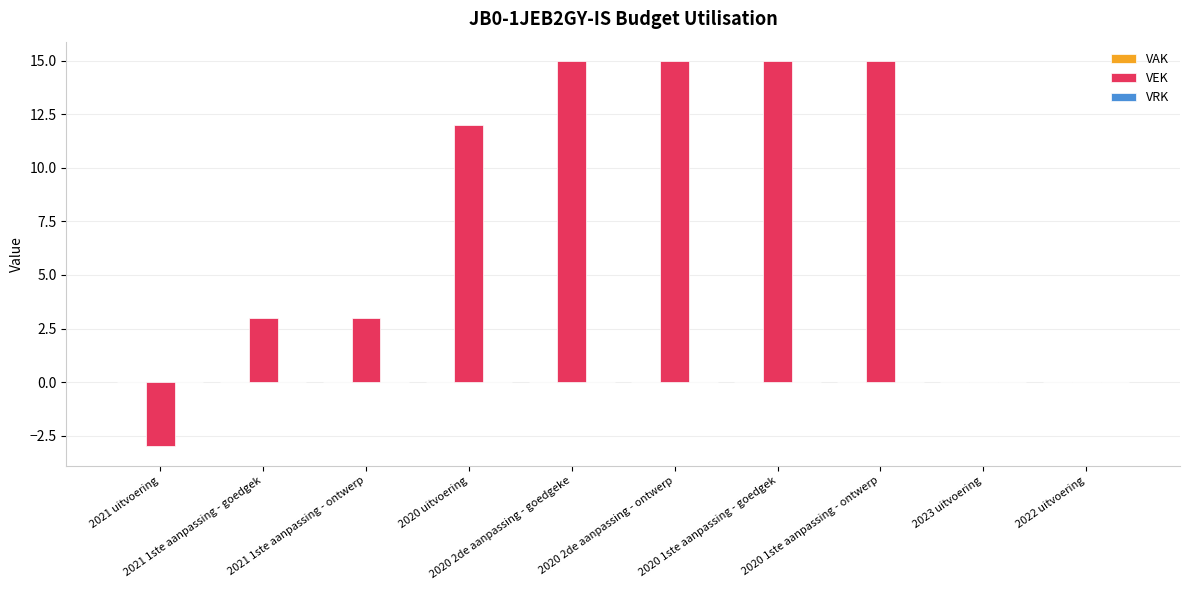

What is the sum of all values?

75